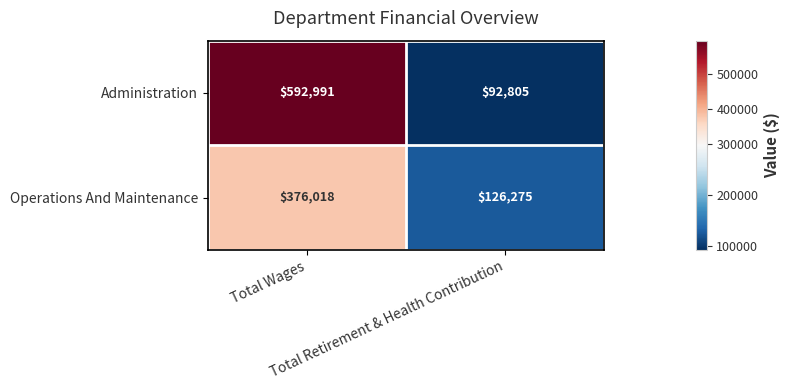

Which series has the largest total across all categories?

Administration